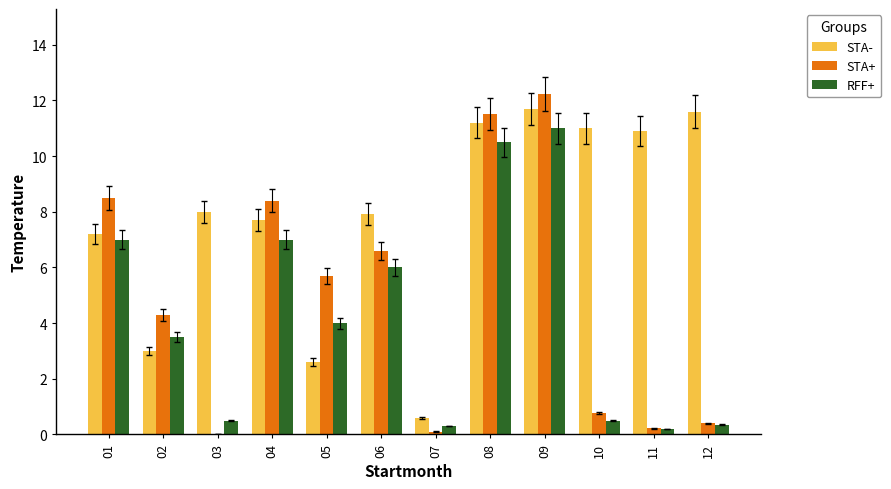

The value of STA+ at 05 is 5.7. True or false?

True